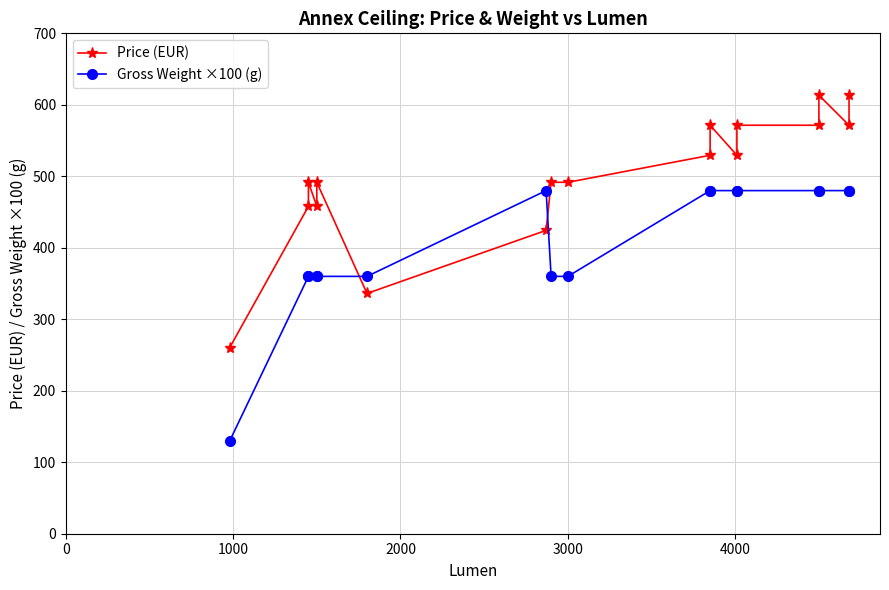

Does the chart have visible grid lines?

Yes